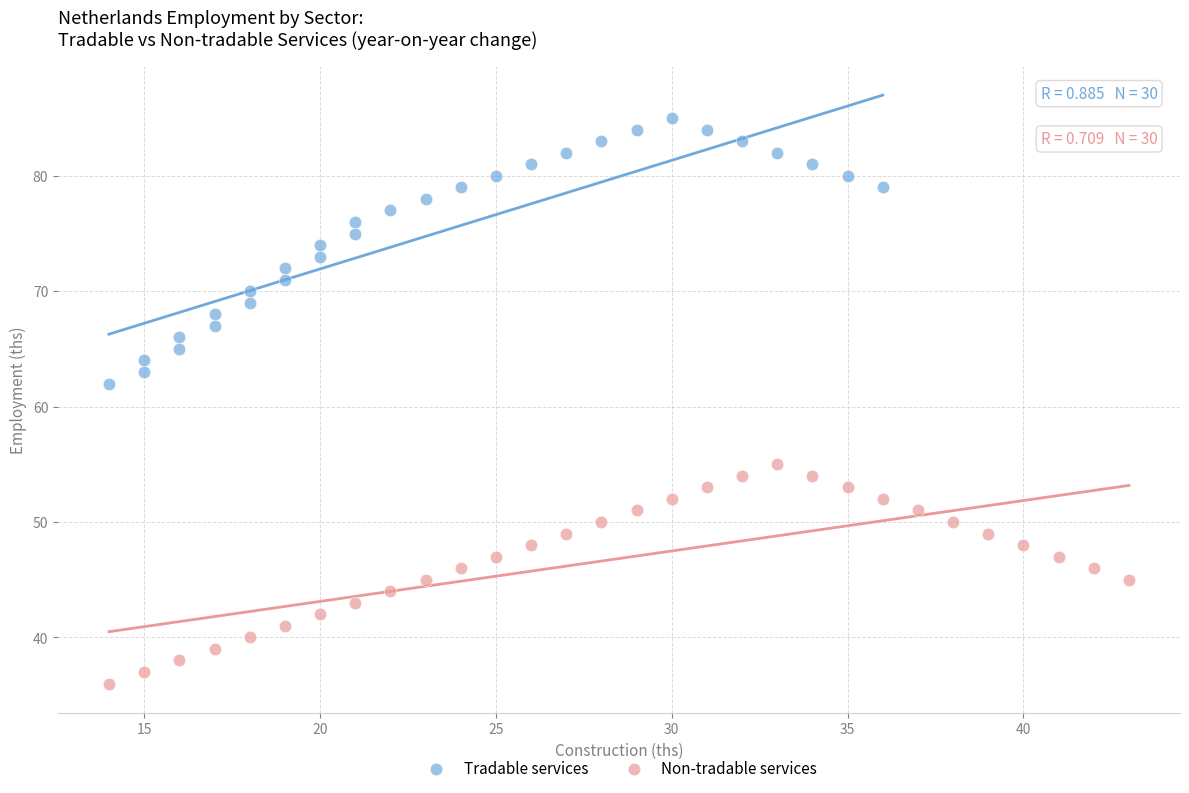

Which series has the largest Y range (max minus min)?

Tradable services